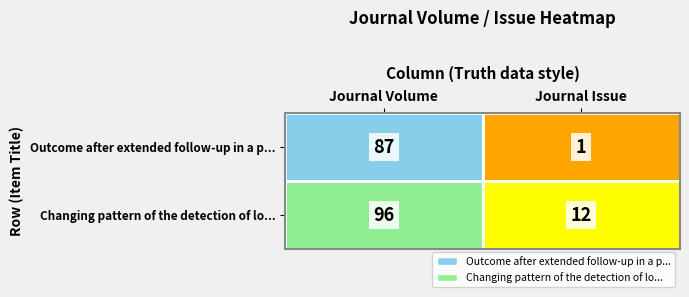

How many series are shown in this chart?

2